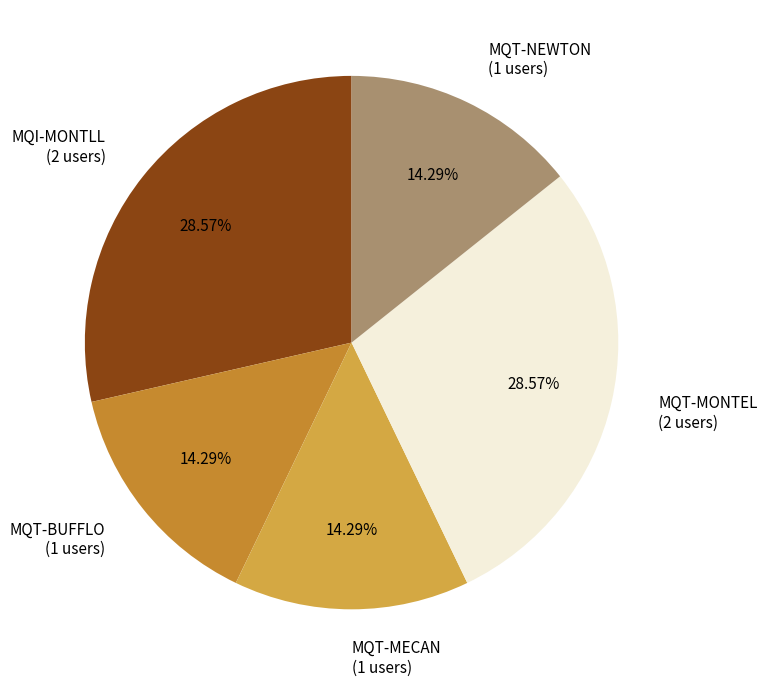

How many slices are in this pie chart?

5